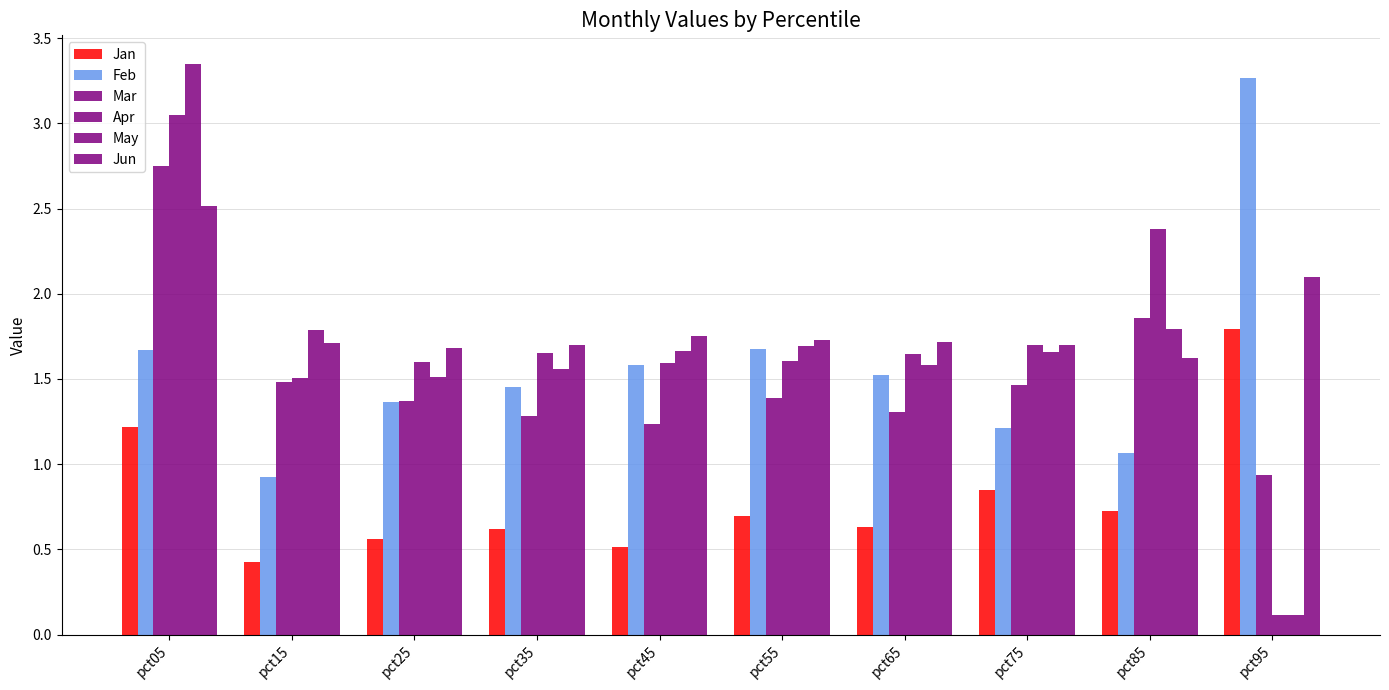

At which category is the sum across all series the highest?

pct05